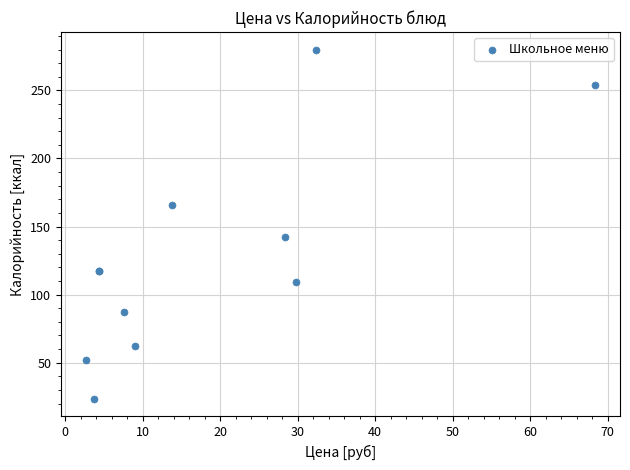

What Y value in the scatter plot is closest to 151?

142.7